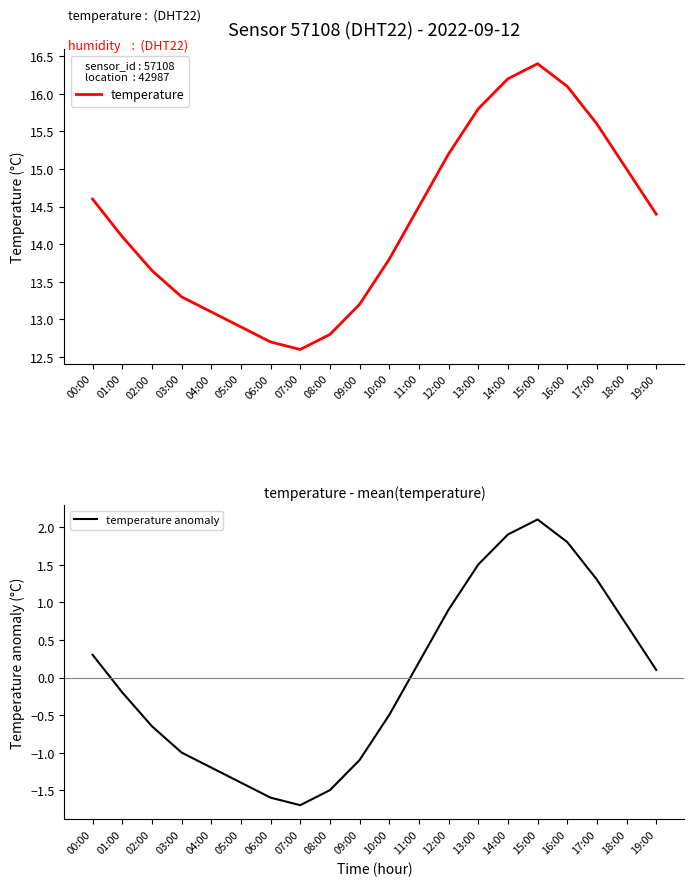

True or false: temperature has more than 1 points higher than both neighbors.

False